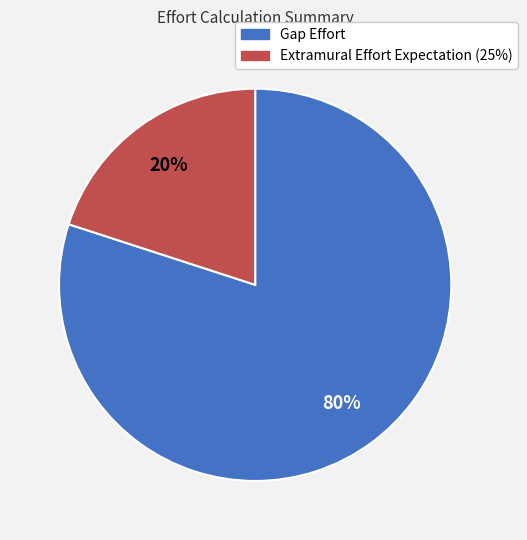

What is the majority slice?

Gap Effort